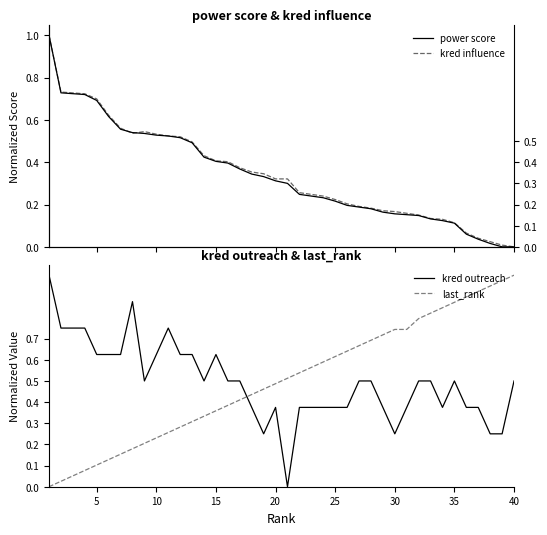

True or false: kred outreach has a value of 0.4 at 30.

False